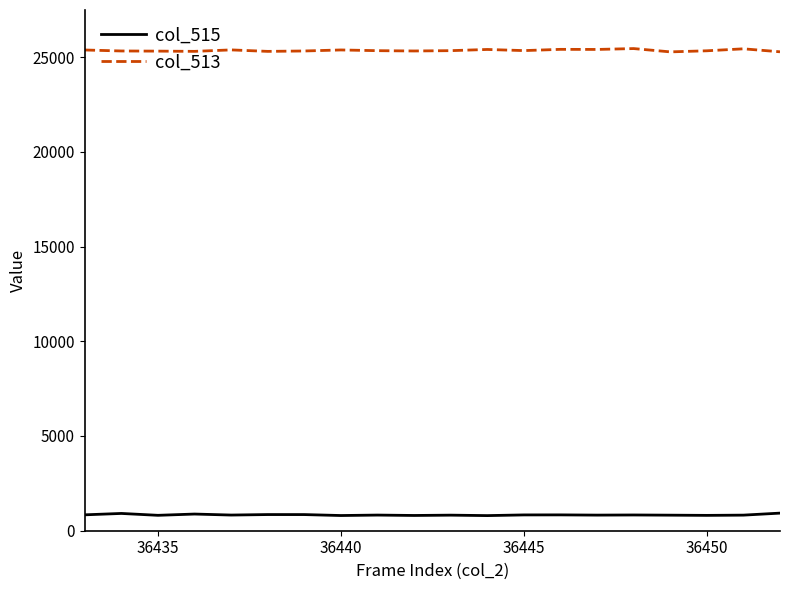

List the series in order of their overall mean, highest first.

col_513, col_515